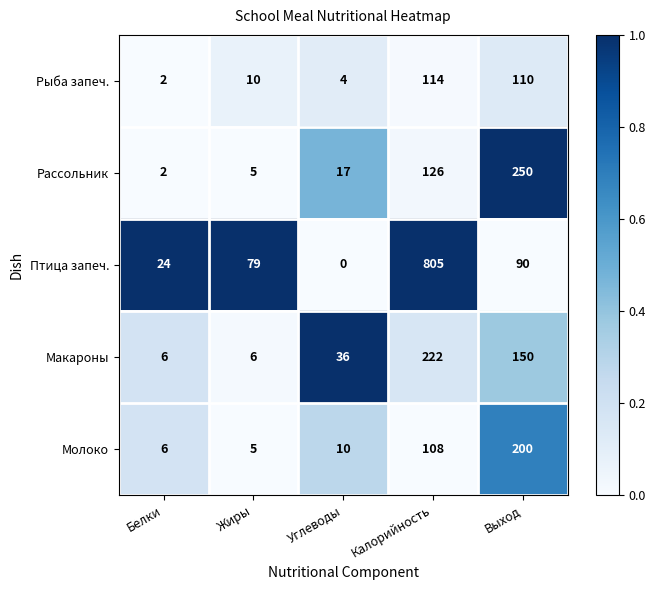

Reading left to right, extract all data points from this chart.

Рыба запеч.: Белки=2	Жиры=10	Углеводы=4	Калорийность=114	Выход=110
Рассольник: Белки=2	Жиры=5	Углеводы=17	Калорийность=126	Выход=250
Птица запеч.: Белки=24	Жиры=79	Углеводы=0	Калорийность=805	Выход=90
Макароны: Белки=6	Жиры=6	Углеводы=36	Калорийность=222	Выход=150
Молоко: Белки=6	Жиры=5	Углеводы=10	Калорийность=108	Выход=200